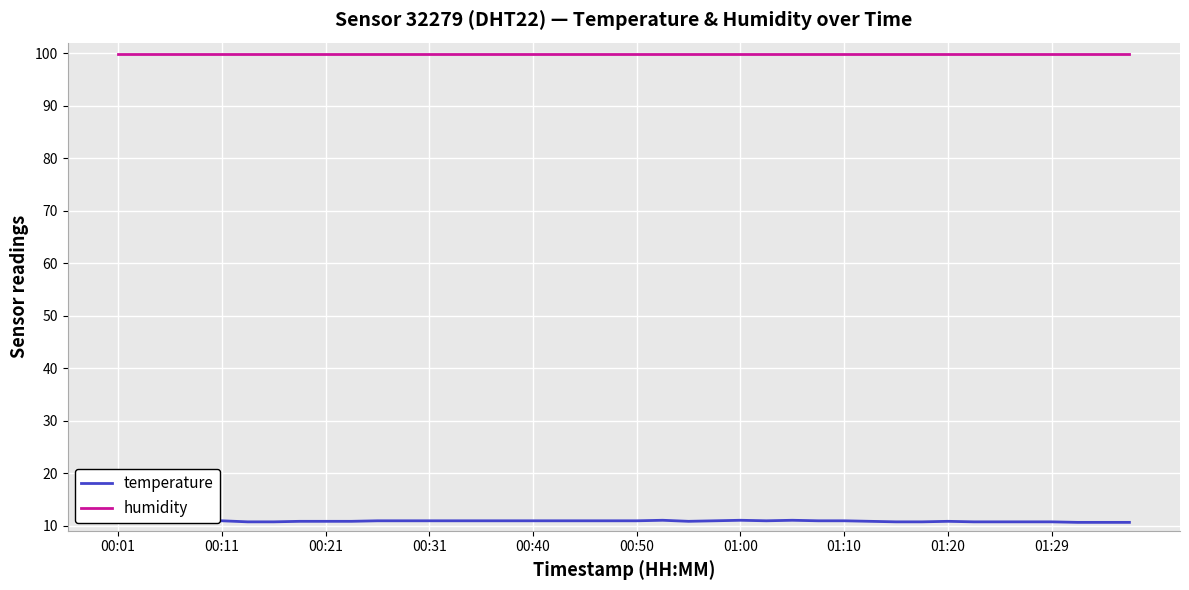

True or false: temperature and humidity intersect in this chart.

False